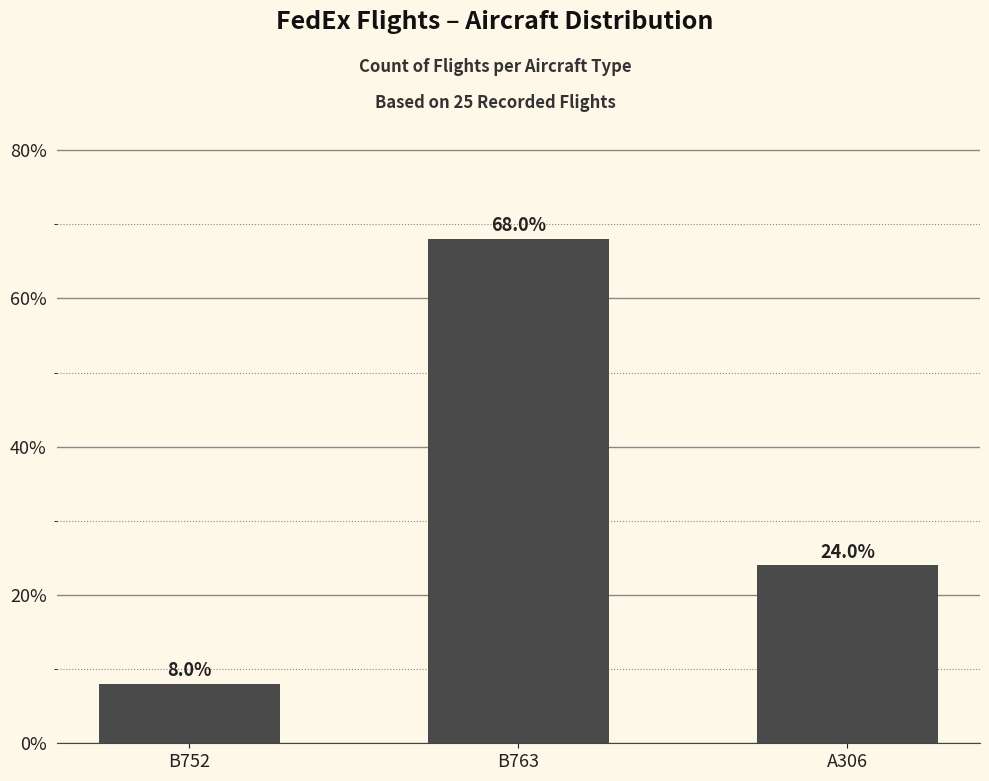

Rank the categories by value from highest to lowest.

B763, A306, B752